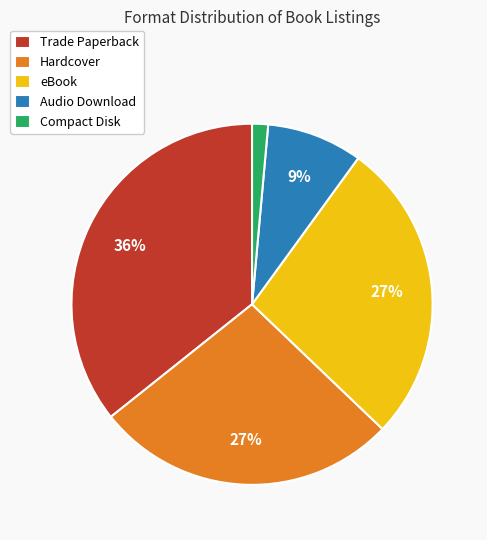

To the nearest percent, what is the average slice percentage?

20%